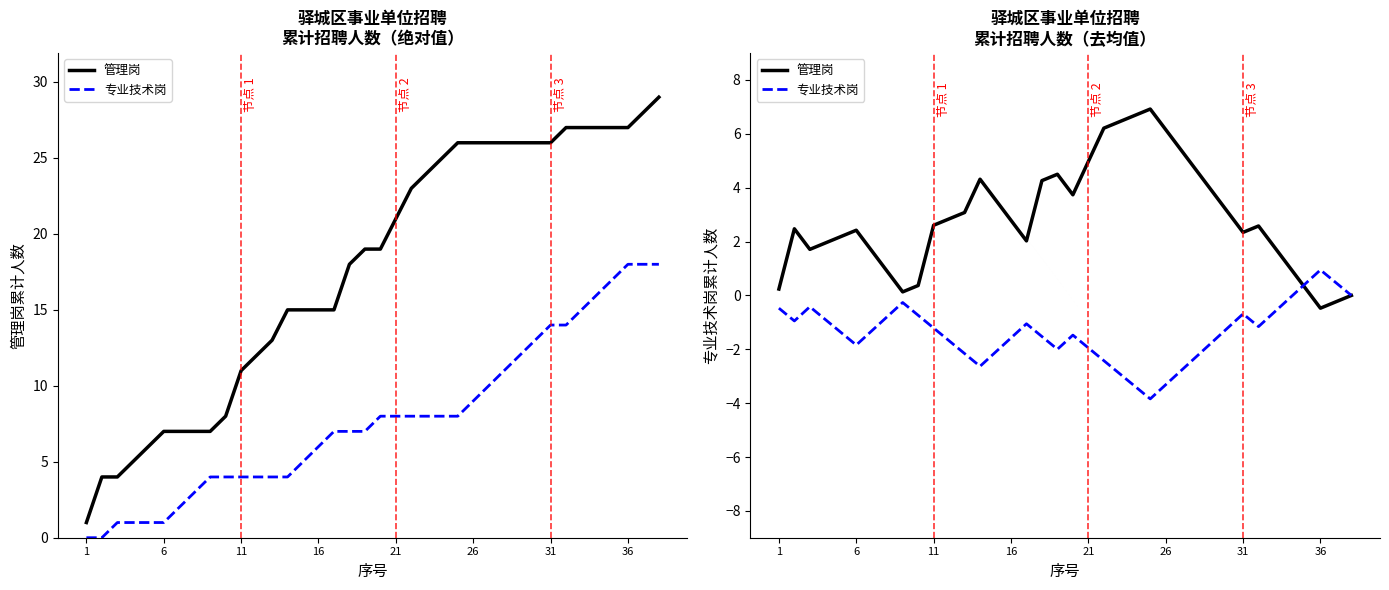

What is the average value of the 管理岗 series?

2.9